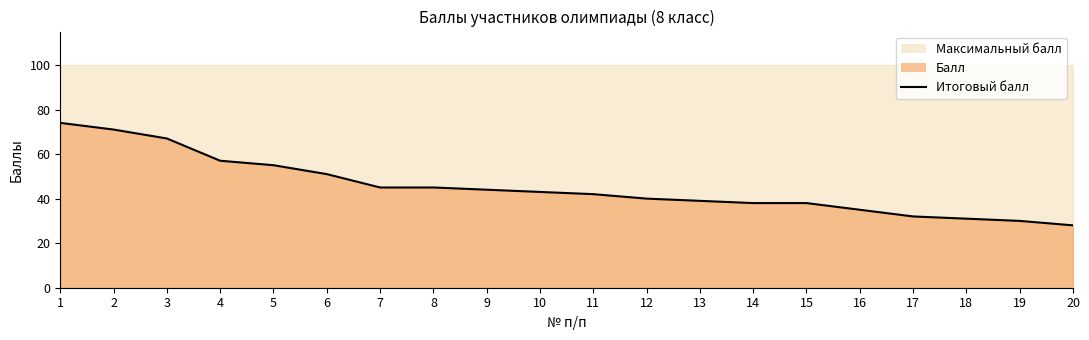

Which label corresponds to the largest value in the chart?

1